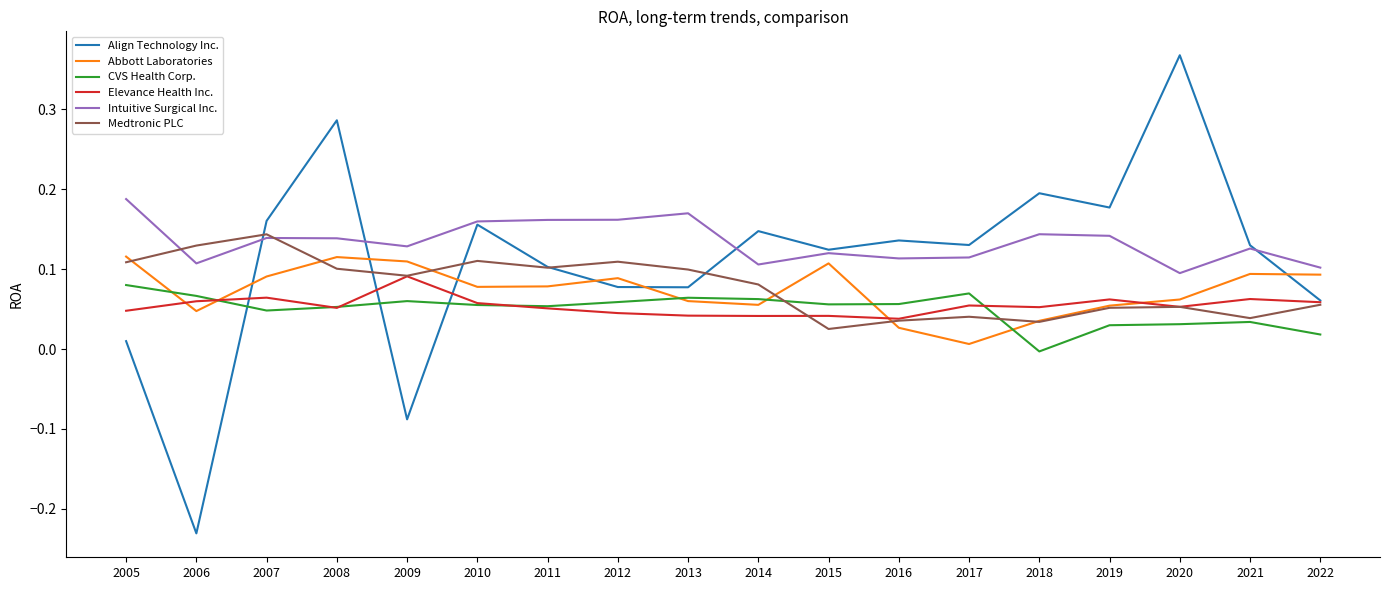

The value of Intuitive Surgical Inc. at 2019 is 0.1. True or false?

True